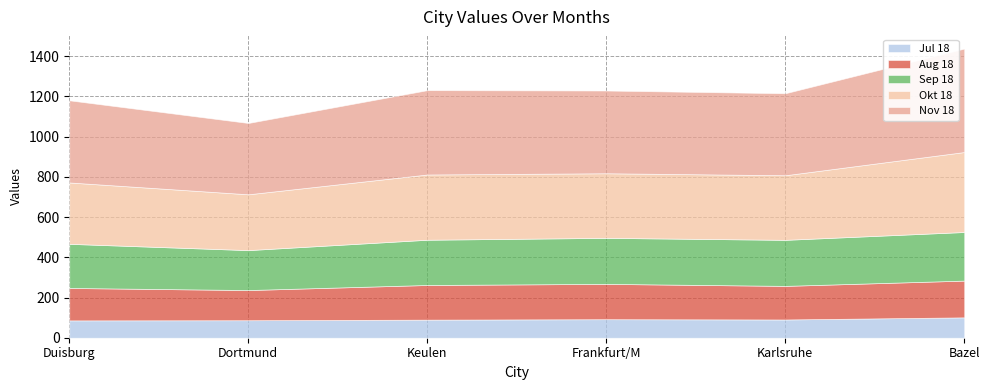

True or false: Nov 18 and Okt 18 cross at least once.

False